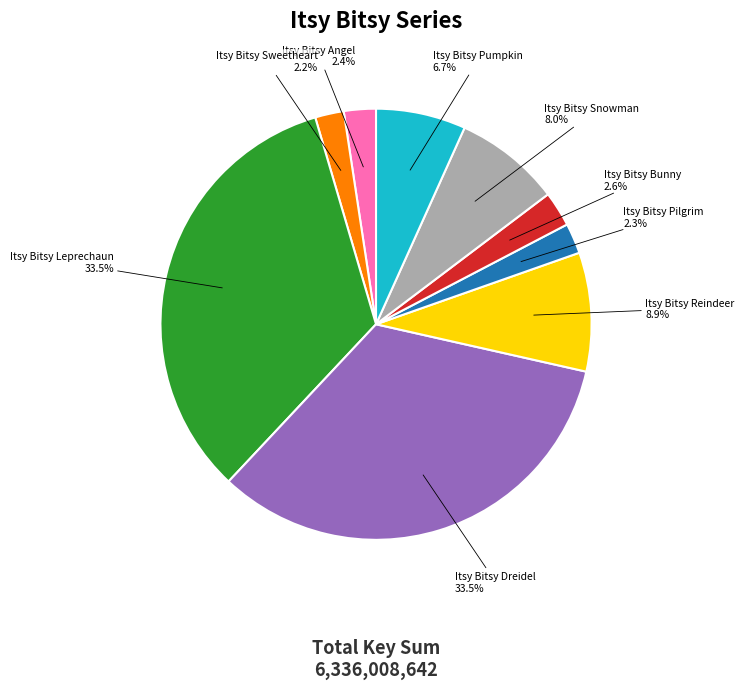

How many segments does this pie chart have?

9